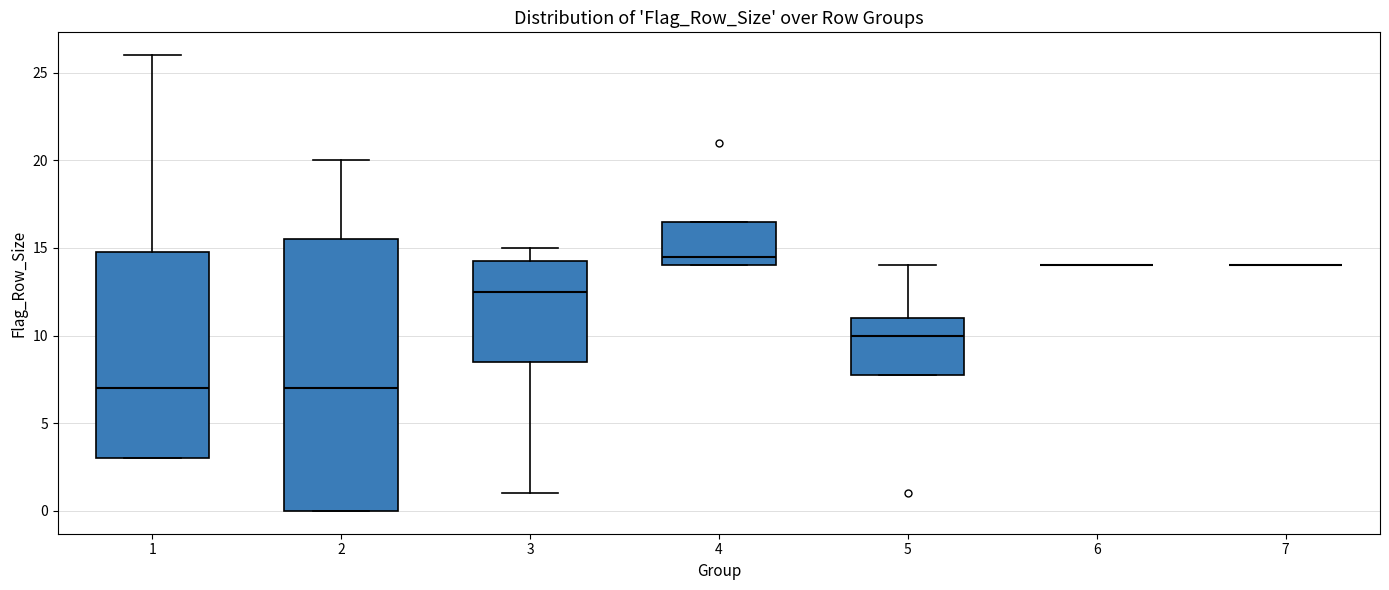

Reading left to right, transcribe this box plot: for each box, give where its median line is, the range the box spans, and where its two whiskers end, as read against the y-axis. The values are not printed on the chart, so give them approximately, as read against the axis.

1: median 7.0, box 3.0 to 15.0, whiskers 3.0 to 26.0
2: median 7.0, box 0.0 to 15.5, whiskers 0.0 to 20.0
3: median 12.5, box 8.5 to 14.5, whiskers 1.0 to 15.0
4: median 14.5, box 14.0 to 16.5, whiskers 14.0 to 16.5
5: median 10.0, box 8.0 to 11.0, whiskers 8.0 to 14.0
6: box collapsed to a line at 14.0, whiskers 14.0 to 14.0
7: box collapsed to a line at 14.0, whiskers 14.0 to 14.0